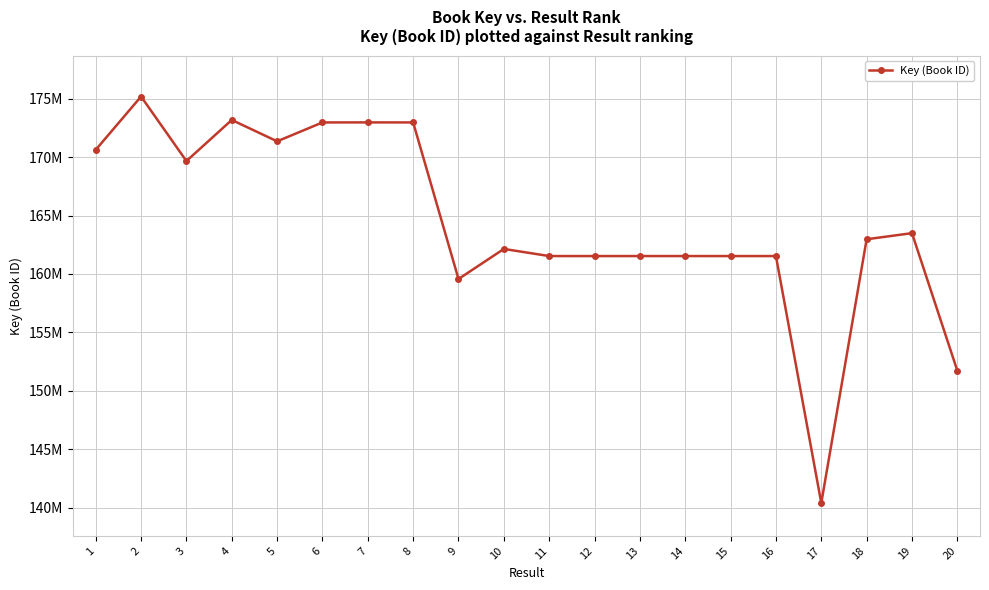

What is the difference between the maximum and minimum values?

34763417